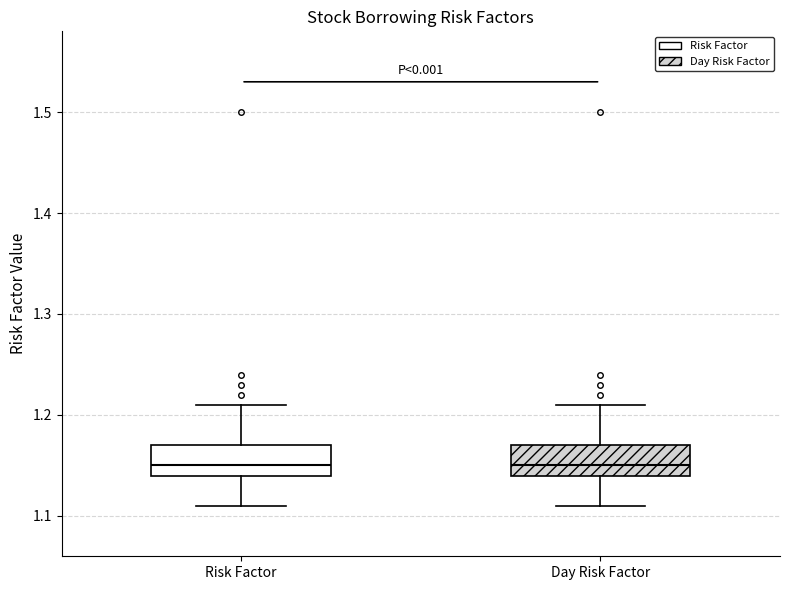

Reading left to right, read every box against the y-axis: the position of its median line, the range the box covers, and the ends of its whiskers. The values are not printed on the chart, so give them approximately, as read against the axis.

Risk Factor: median 1.15, box 1.14 to 1.17, whiskers 1.11 to 1.21
Day Risk Factor: median 1.15, box 1.14 to 1.17, whiskers 1.11 to 1.21